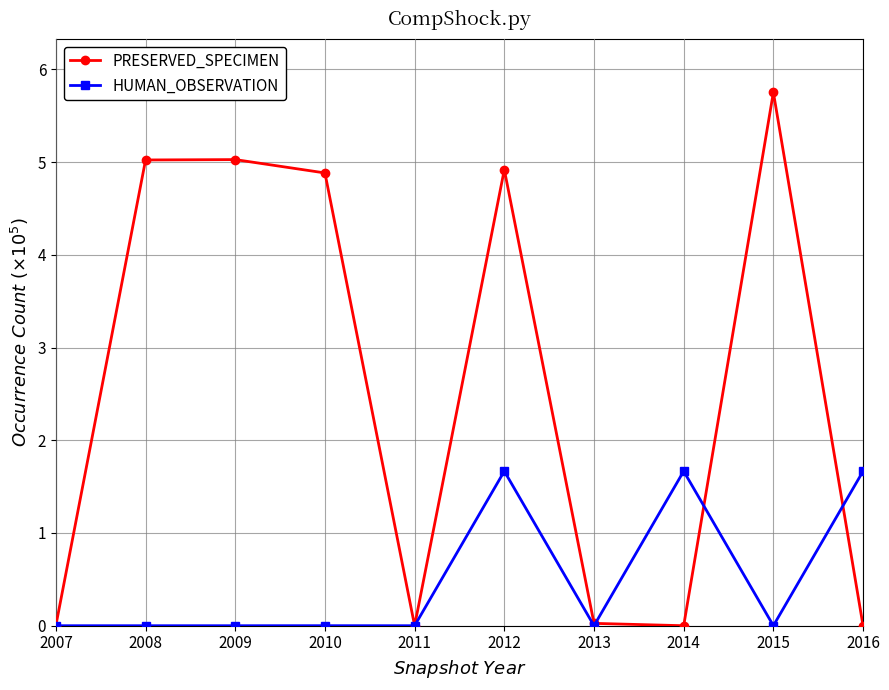

The value of HUMAN_OBSERVATION at 2014 is 2.4. True or false?

False